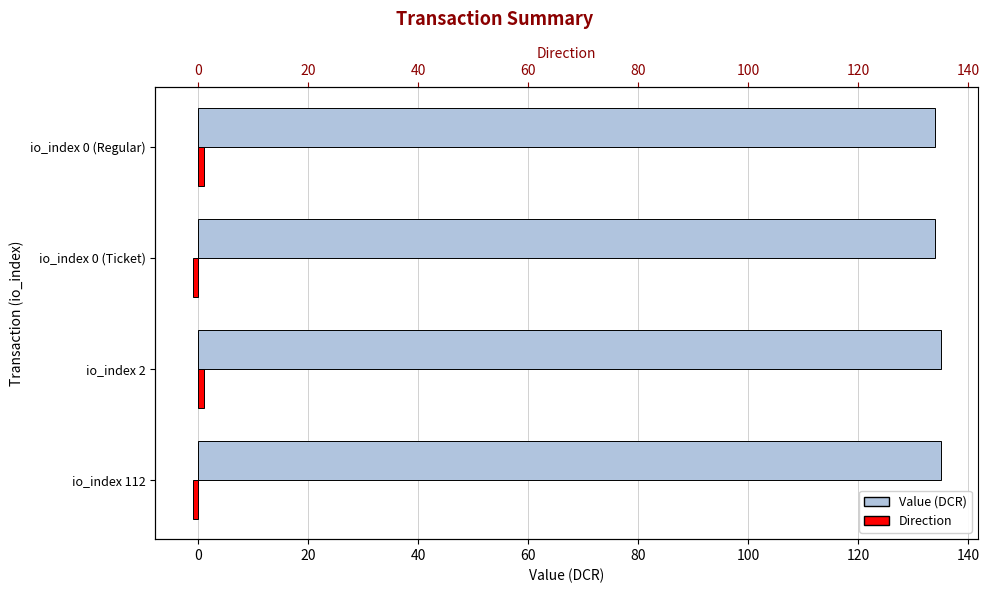

True or false: value has a value of 135.1 at io_index 2.

True